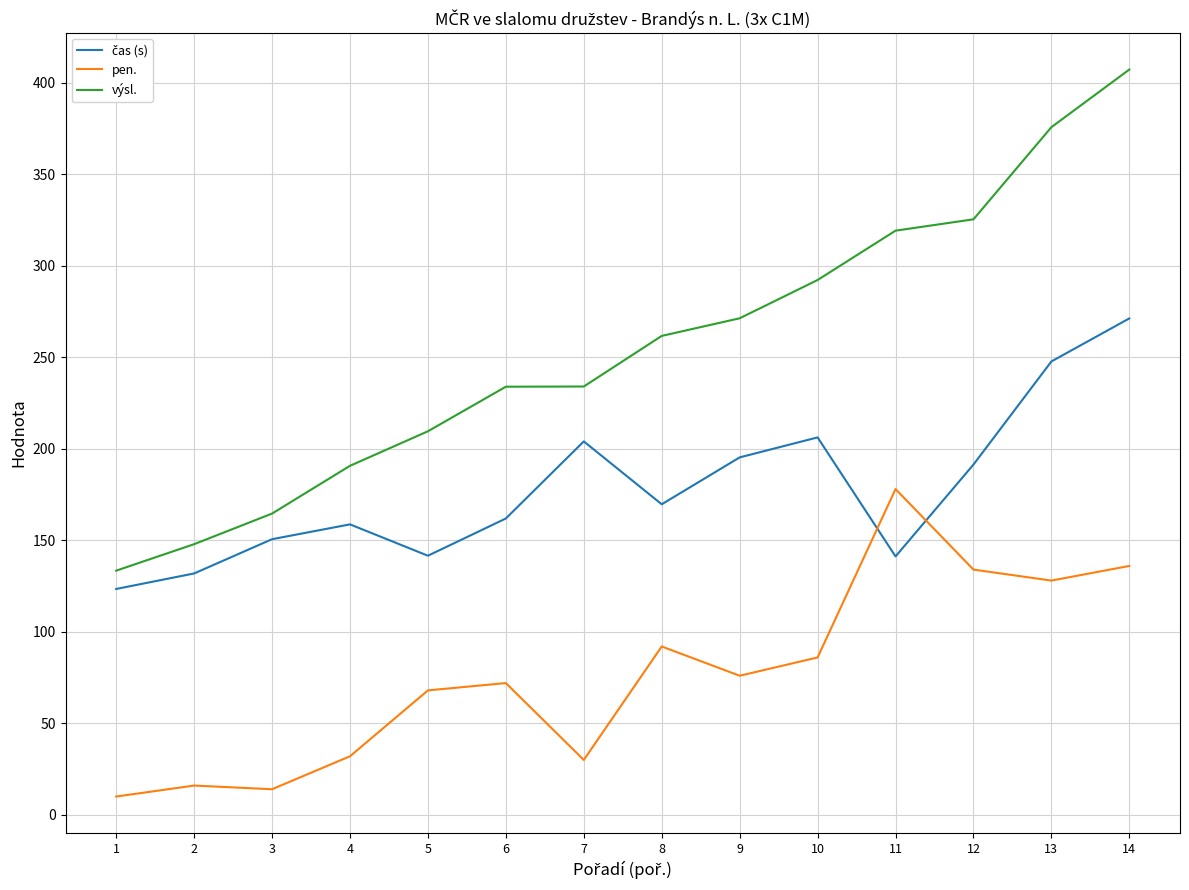

What is the difference between the highest and lowest values at 7?

204.0